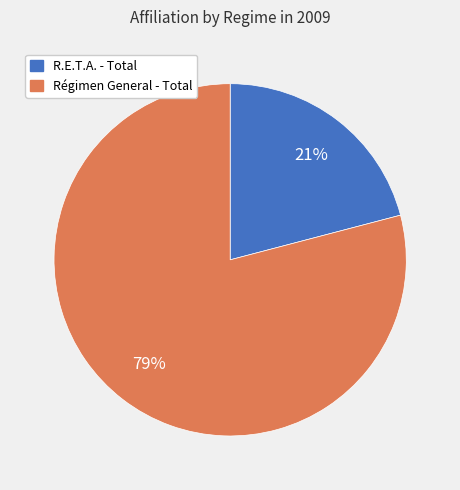

What percentage is the R.E.T.A. - Total slice, to the nearest percent?

21%